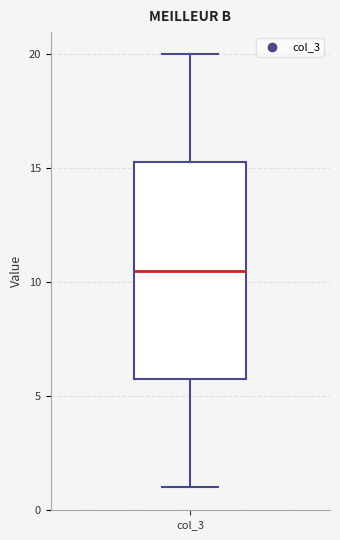

Where is the lower edge of the box for col_3 on the y-axis? The values are not printed on the chart, so give them approximately, as read against the axis.

6.0